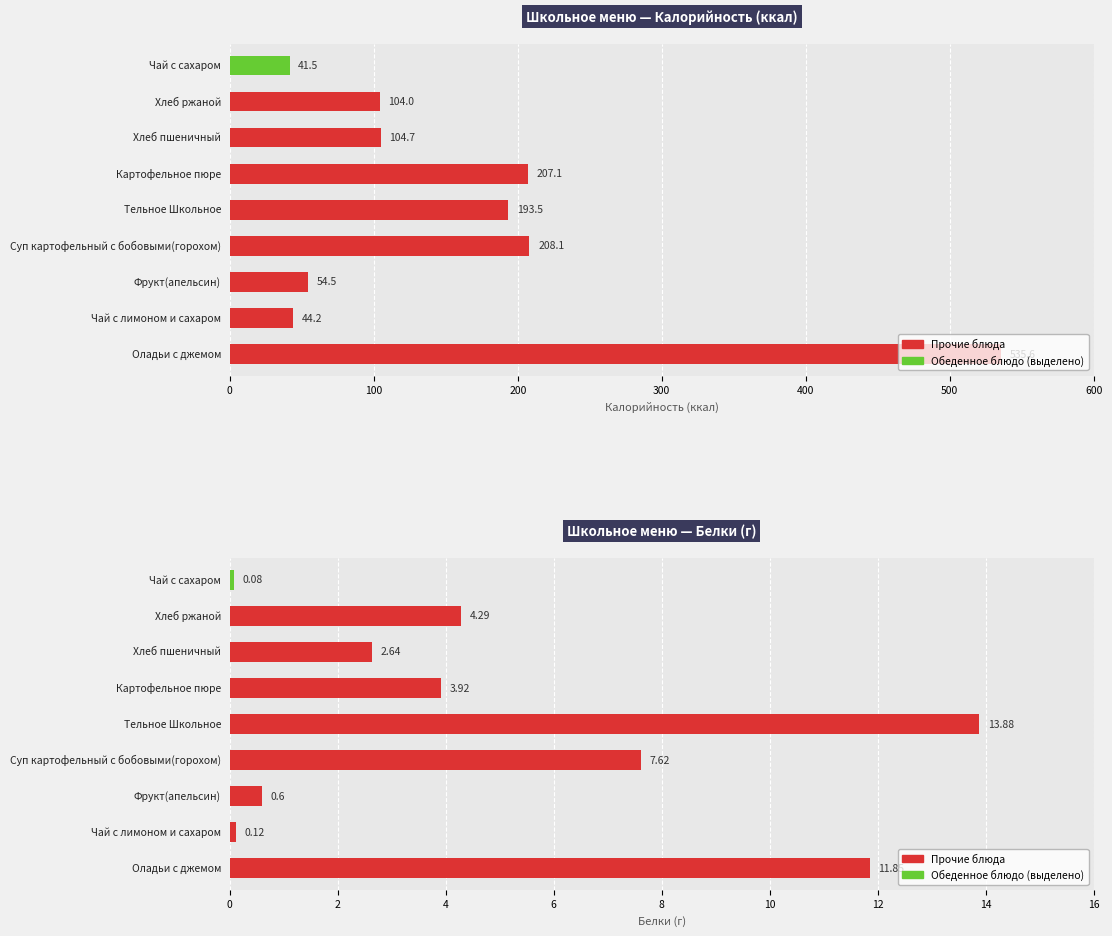

Reading left to right, extract all data points from this chart.

Калорийность: 535.6	44.2	54.5	208.1	193.5	207.1	104.7	104.0	41.5
Белки: 11.8	0.1	0.6	7.6	13.9	3.9	2.6	4.3	0.1